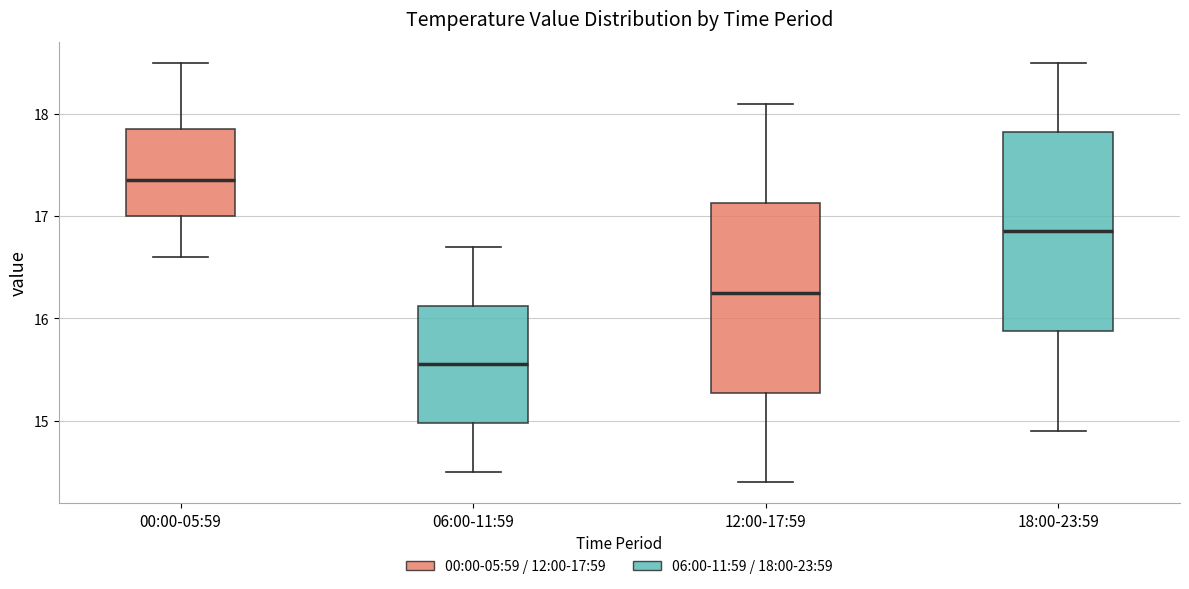

Which box has the lowest median line?

06:00-11:59